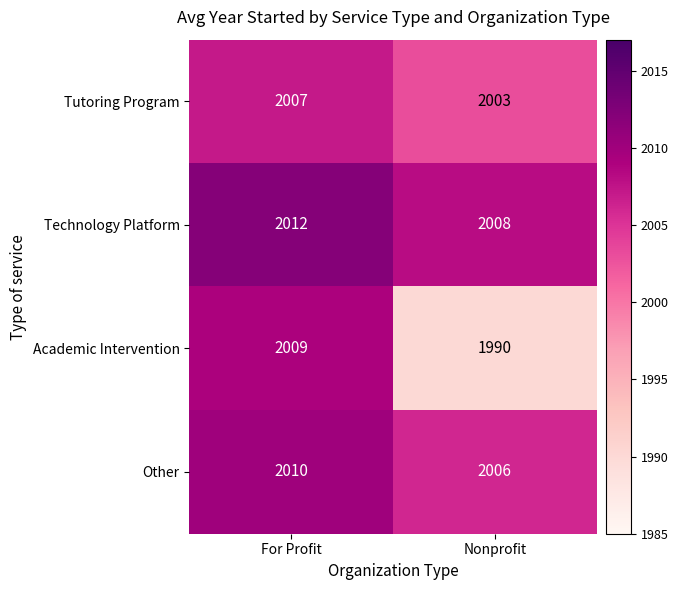

True or false: Academic Intervention has a value of 3113 at For Profit.

False